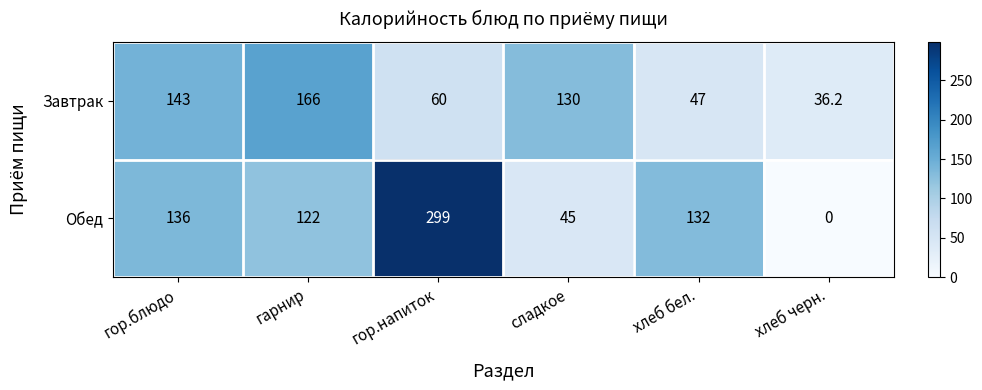

Reading right to left, what are all the values shown in this chart?

Завтрак: 36.2	47.0	130.0	60.0	166.0	143.0
Обед: 0.0	132.0	45.0	299.0	122.0	136.0